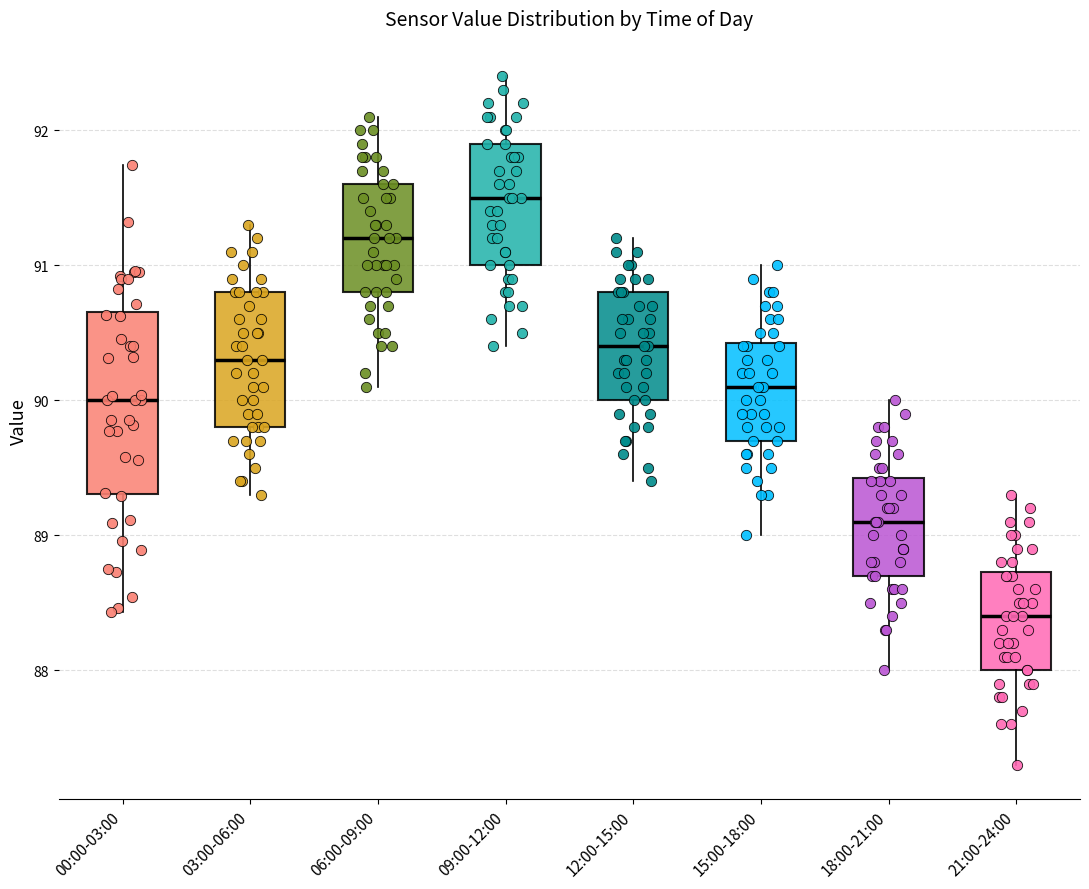

Comparing the boxes themselves (not the whiskers), which one is the tallest?

00:00-03:00